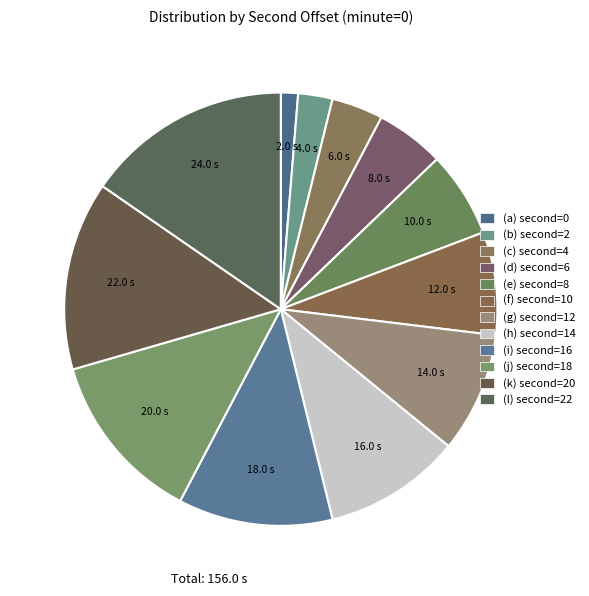

Count the number of slices in the pie.

12